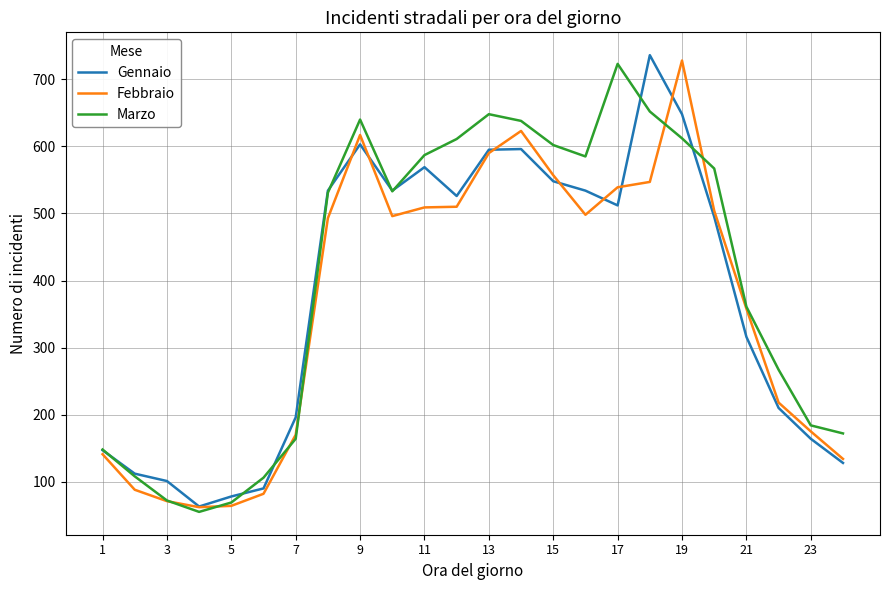

Does the chart have visible grid lines?

Yes